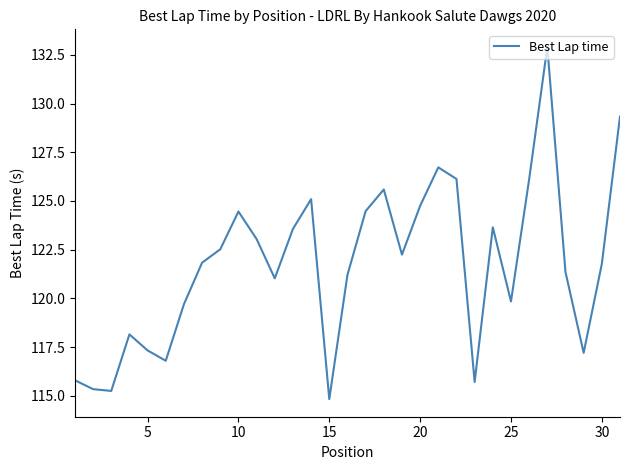

What is the difference between the maximum and minimum values?

18.1